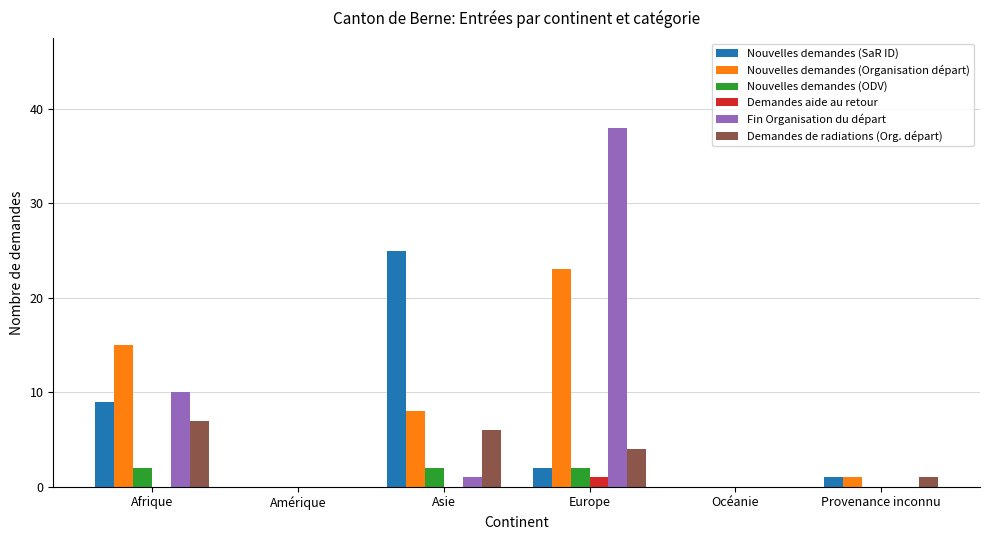

The value of Nouvelles demandes (ODV) at Provenance inconnu is 0. True or false?

True